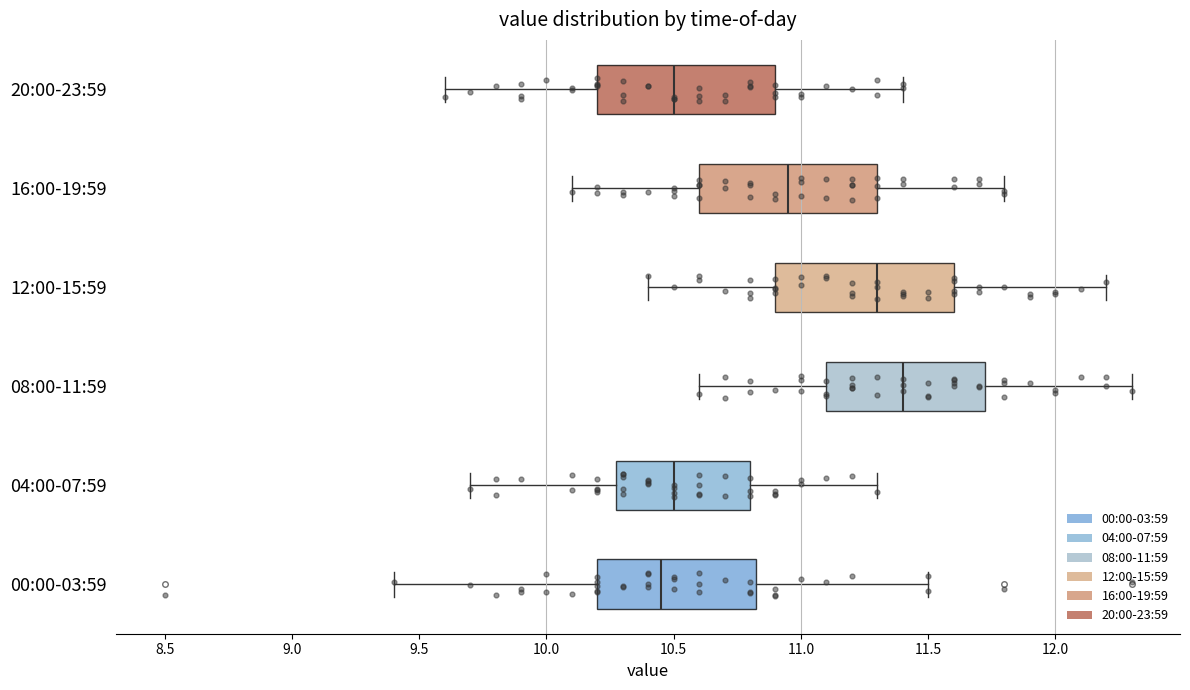

Reading bottom to top, transcribe this box plot: for each box, give where its median line is, the range the box spans, and where its two whiskers end, as read against the x-axis. The values are not printed on the chart, so give them approximately, as read against the axis.

00:00-03:59: median 10.45, box 10.20 to 10.85, whiskers 9.40 to 11.50
04:00-07:59: median 10.50, box 10.30 to 10.80, whiskers 9.70 to 11.30
08:00-11:59: median 11.40, box 11.10 to 11.75, whiskers 10.60 to 12.30
12:00-15:59: median 11.30, box 10.90 to 11.60, whiskers 10.40 to 12.20
16:00-19:59: median 10.95, box 10.60 to 11.30, whiskers 10.10 to 11.80
20:00-23:59: median 10.50, box 10.20 to 10.90, whiskers 9.60 to 11.40